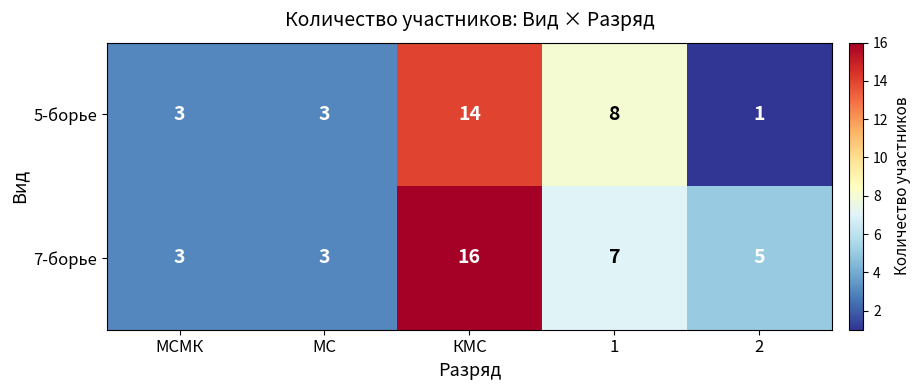

What is the sum of the 5-борье values at 2 and КМС?

15